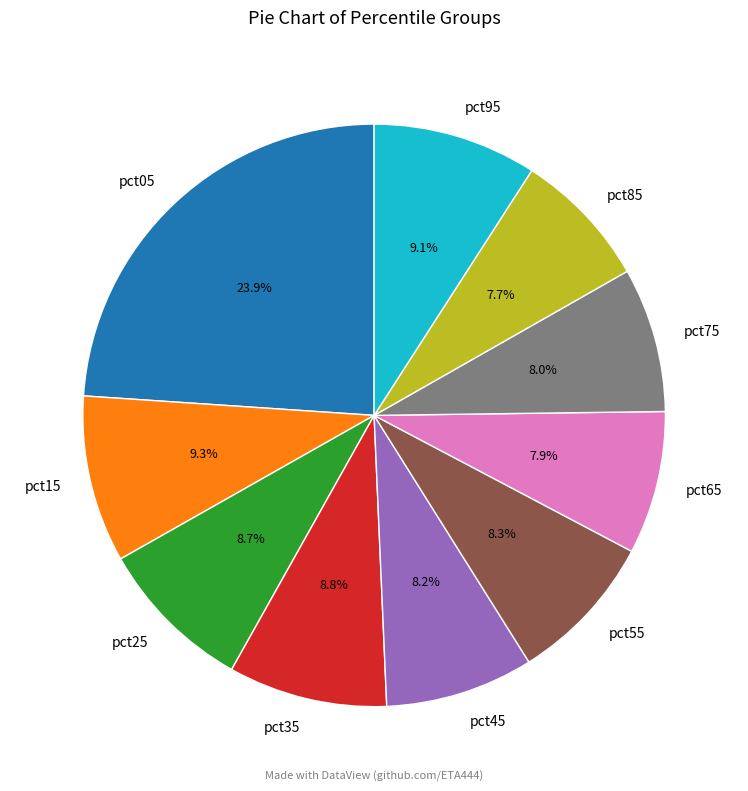

To the nearest percent, what is the difference between the pct75 and pct15 slice percentages?

1%